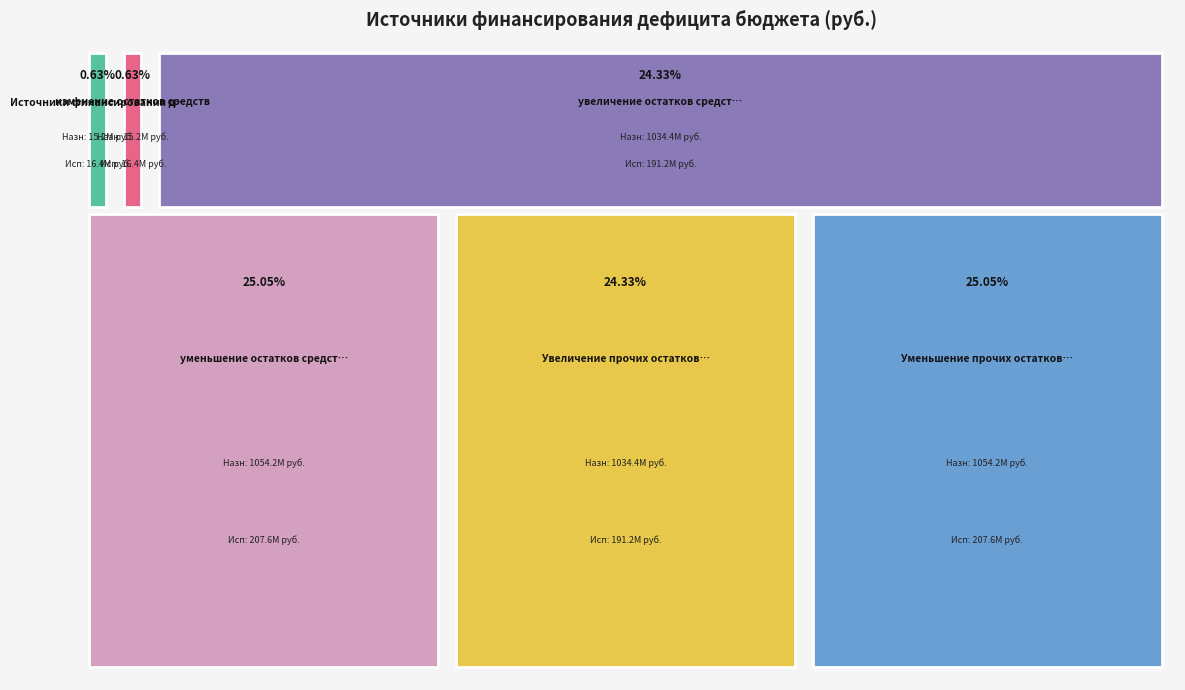

What is the difference between the изменение остатков средств values at Исполнено and Утвержденные бюджетные назначения?

1193747.6